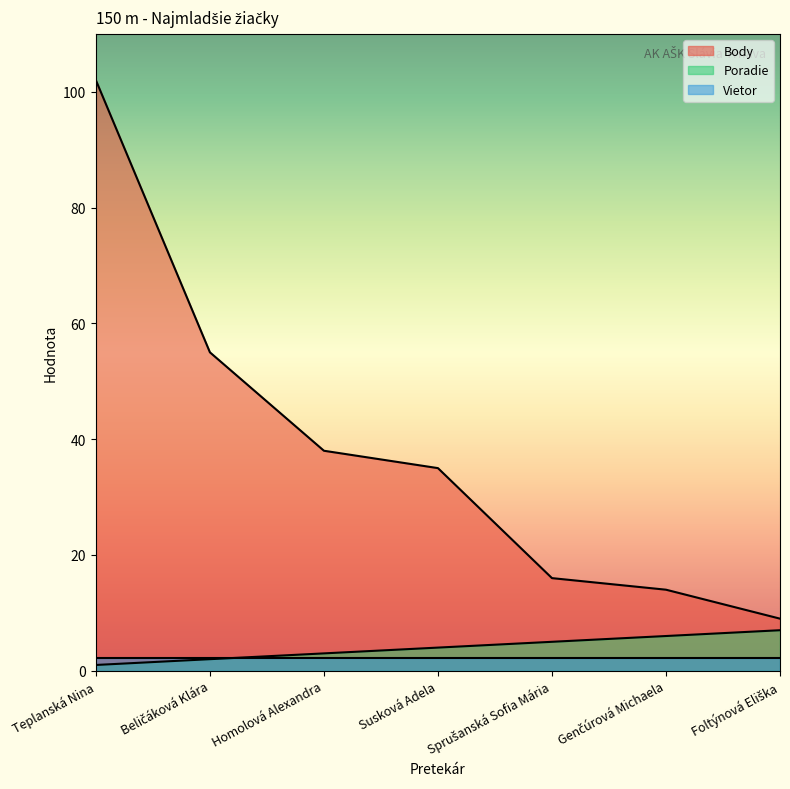

What is the maximum value shown in the chart?

102.0